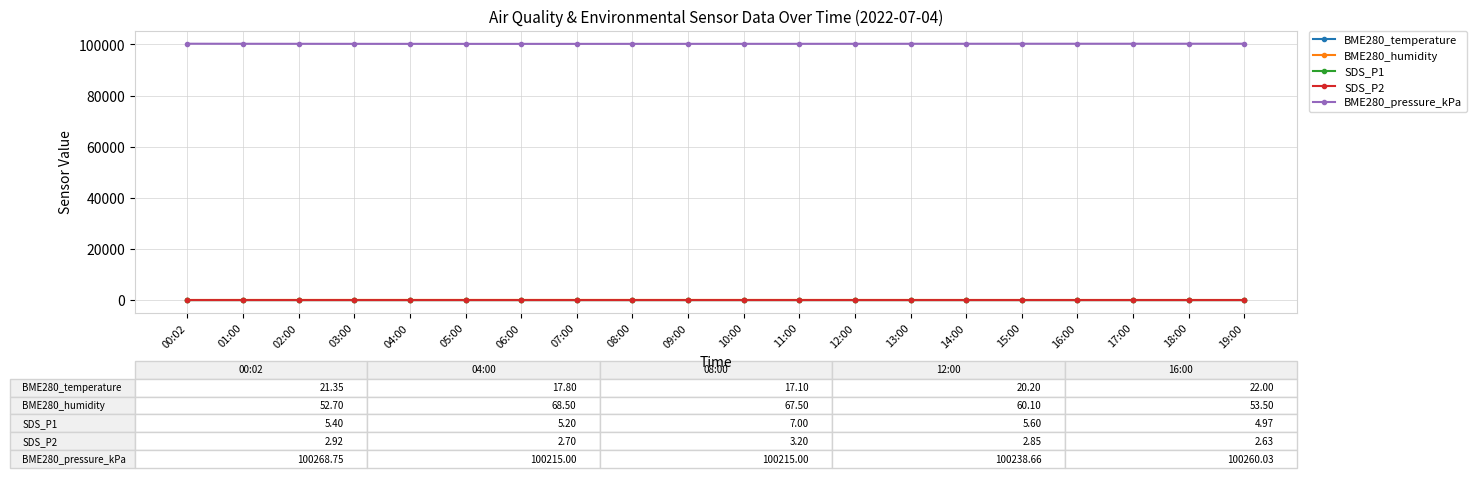

What is the label of the 8th point from the left?

07:00